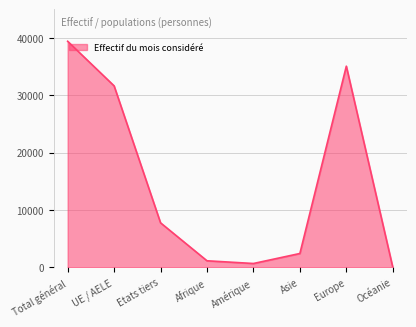

What position from the left is Afrique?

4